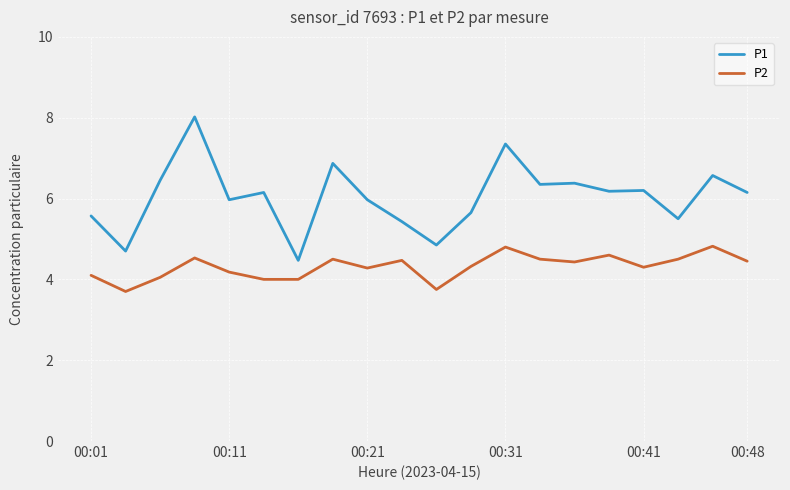

Which series has the largest range (max minus min)?

P1